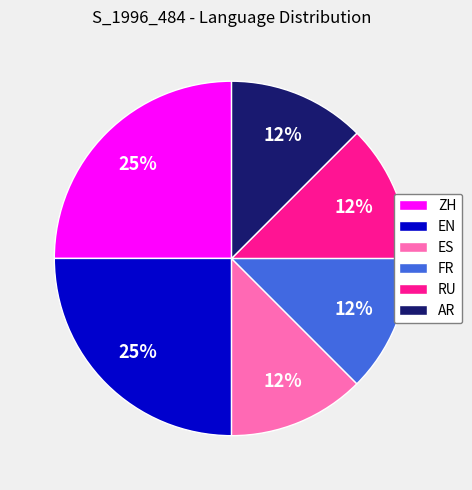

Combined, do EN and FR account for over 50%?

No